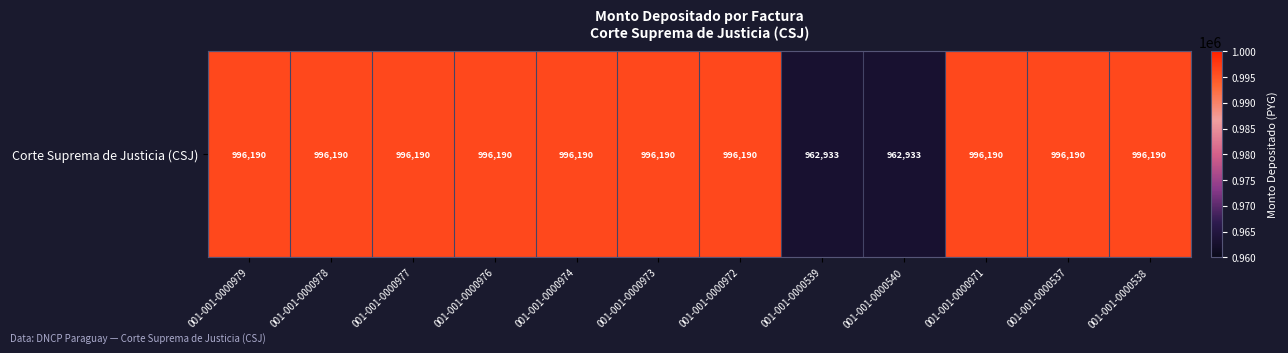

What is the greatest value displayed?

996190